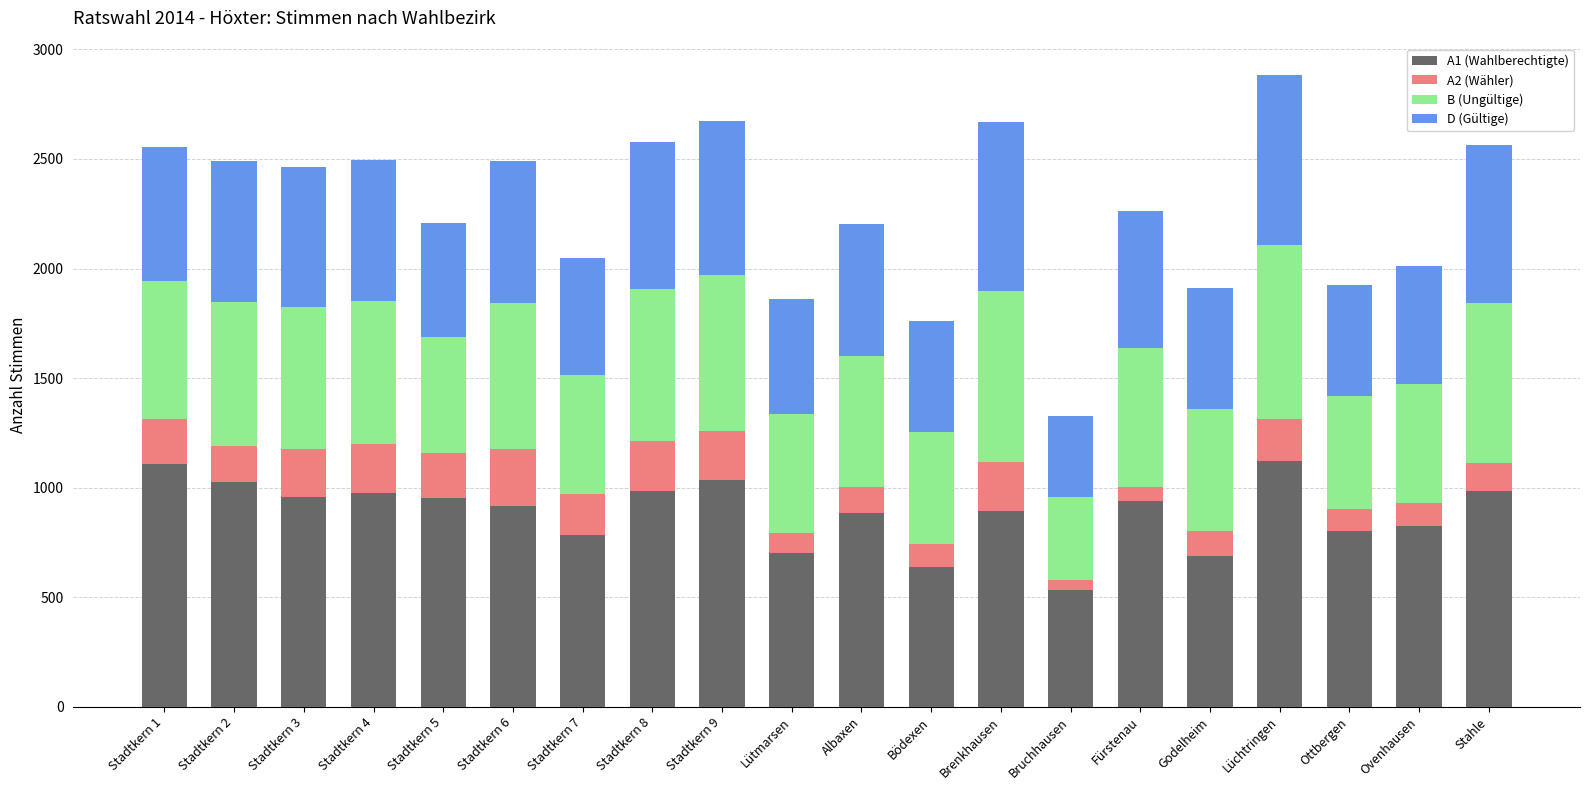

The value of A1 (Wahlberechtigte) at Stadtkern 7 is 199. True or false?

False